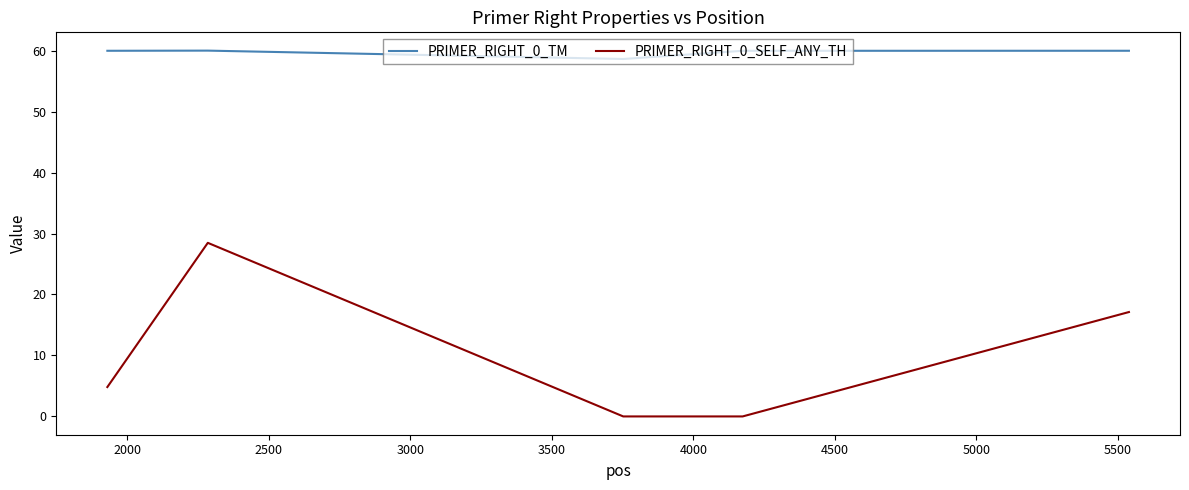

How many lines are shown in the chart?

2